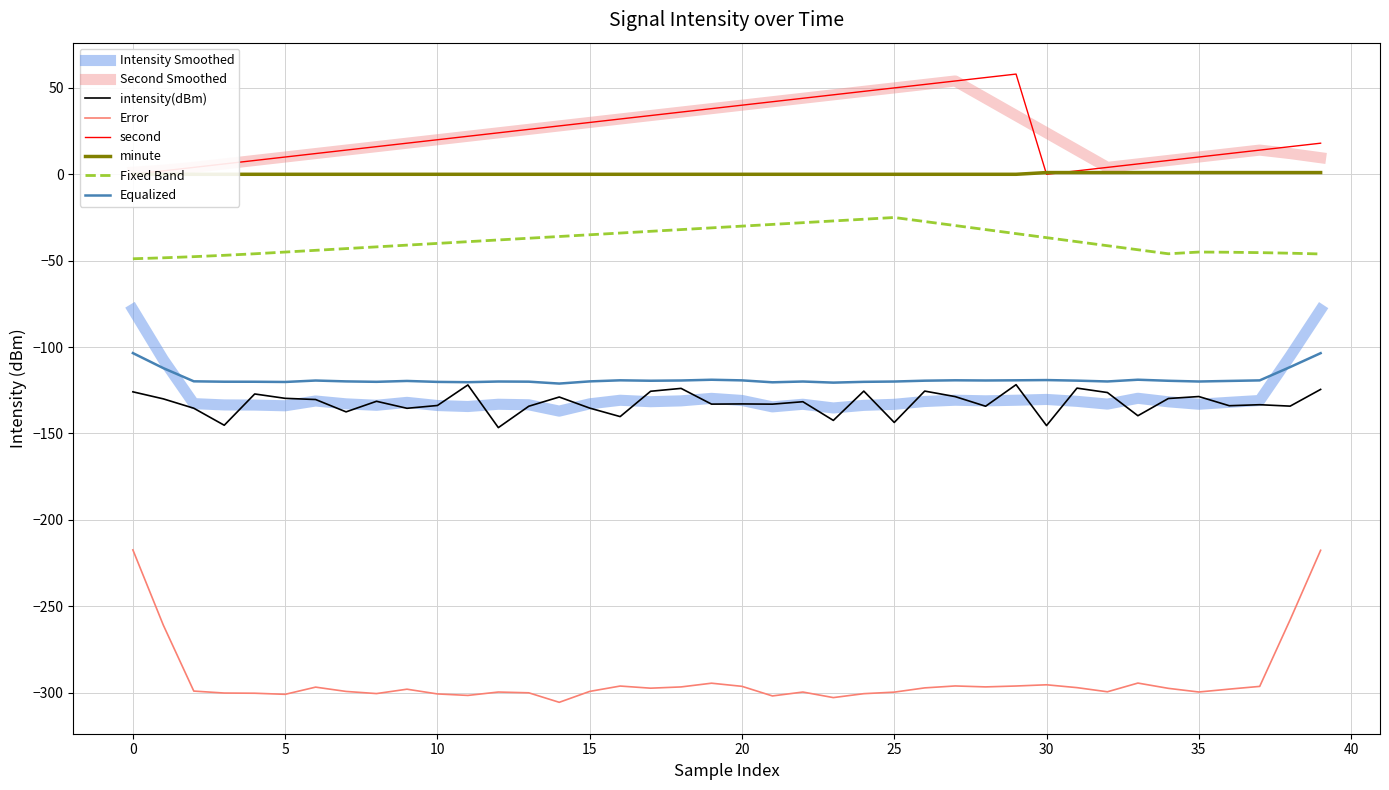

What is the highest value of the intensity(dBm) series?

-121.8